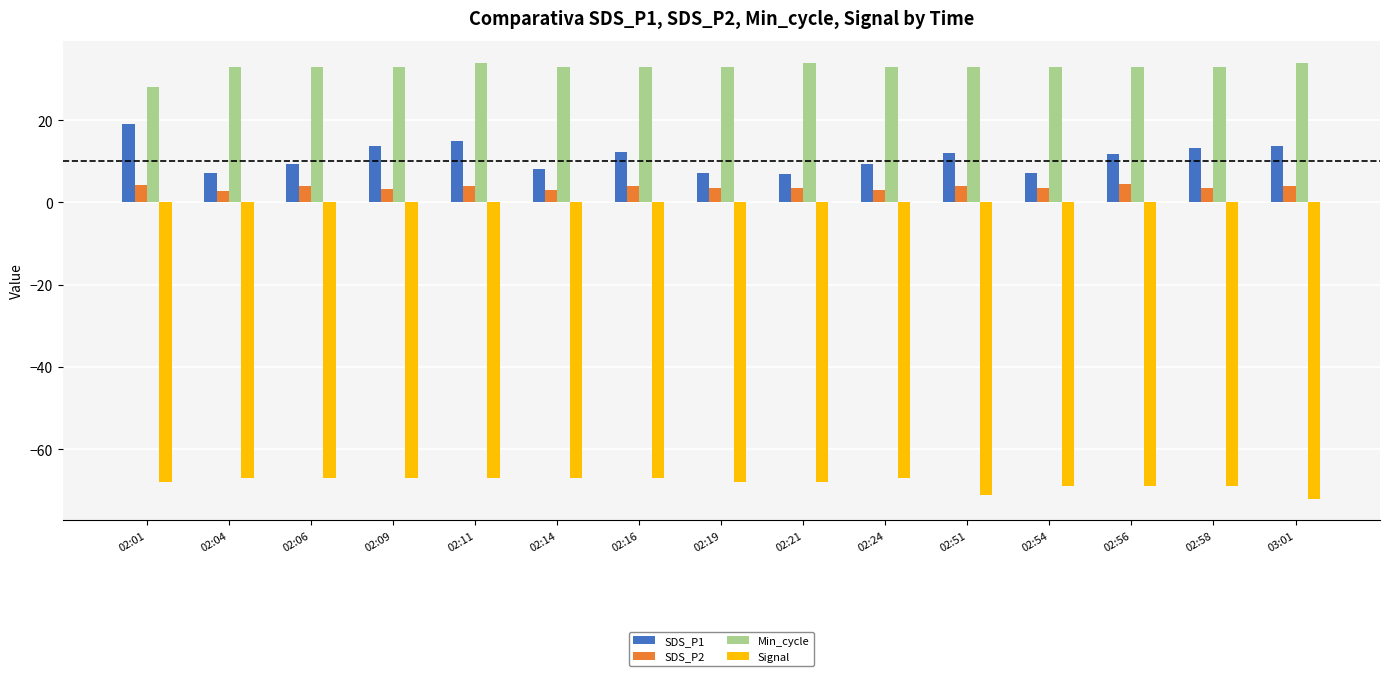

How many bars are there in total?

60